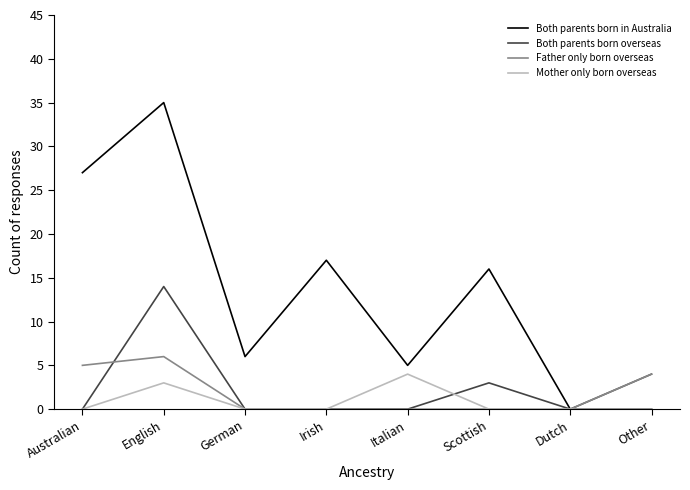

Count the Mother only born overseas values in the range 0 to 3.

7